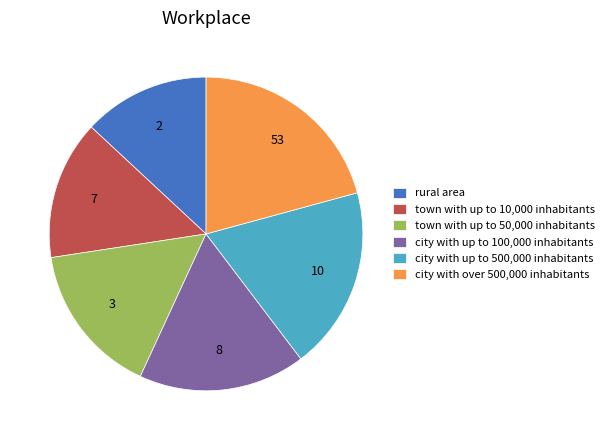

How many segments does this pie chart have?

6